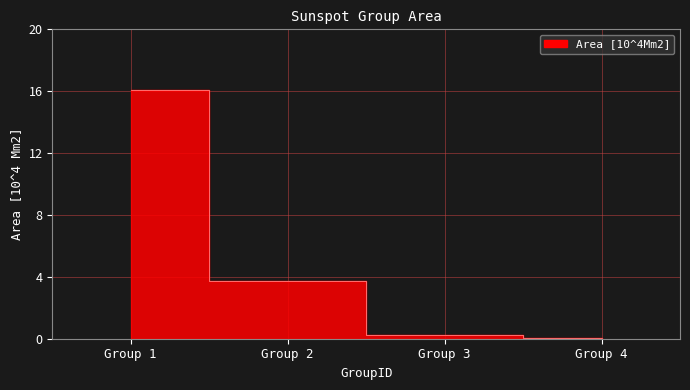

What is the sum of all values?

20.1